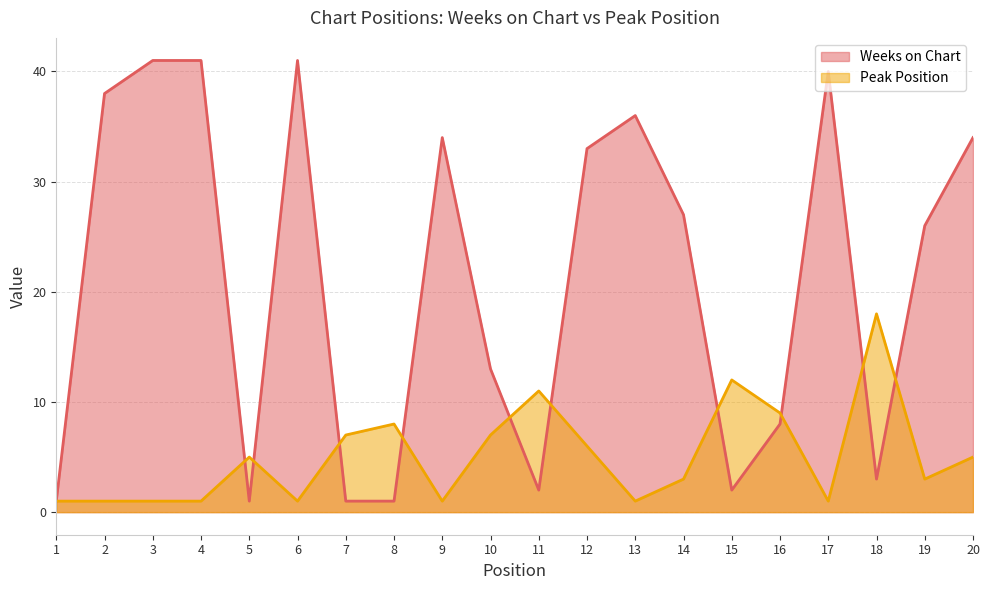

Between 7 and 2, which is larger?

2